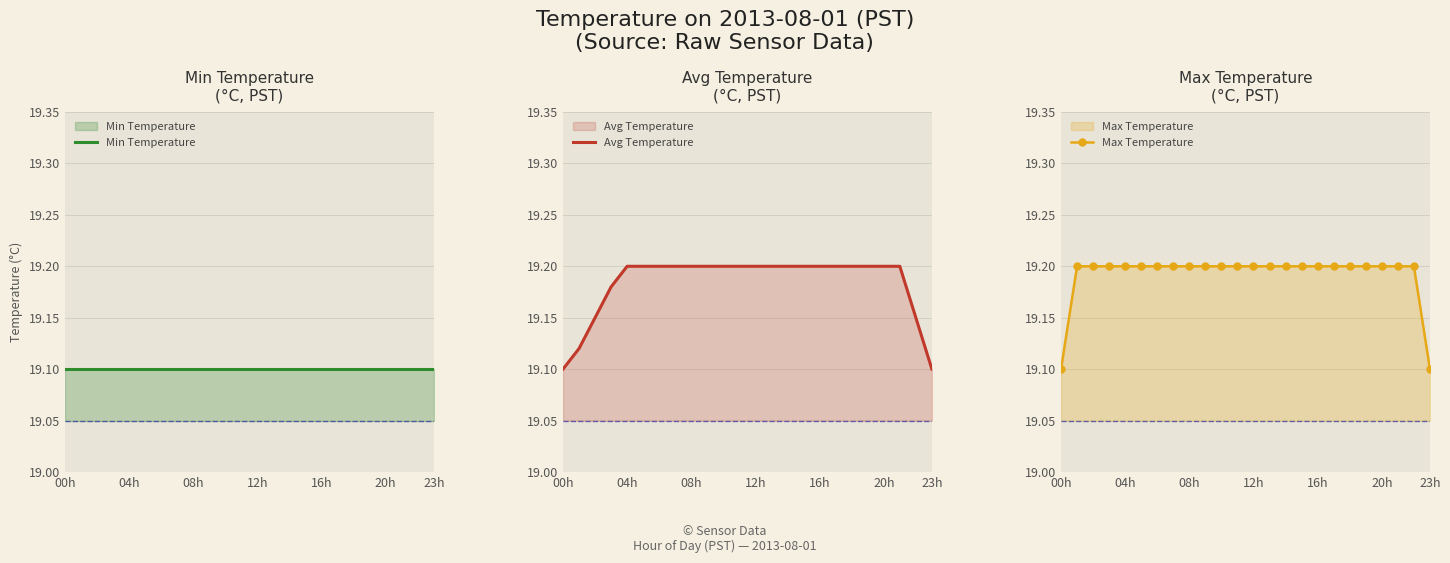

Reading left to right, transcribe all the data shown in this chart.

Min Temperature: 19.1	19.1	19.1	19.1	19.1	19.1	19.1	19.1	19.1	19.1	19.1	19.1	19.1	19.1	19.1	19.1	19.1	19.1	19.1	19.1	19.1	19.1	19.1	19.1
Avg Temperature: 19.1	19.1	19.1	19.2	19.2	19.2	19.2	19.2	19.2	19.2	19.2	19.2	19.2	19.2	19.2	19.2	19.2	19.2	19.2	19.2	19.2	19.2	19.1	19.1
Max Temperature: 19.1	19.2	19.2	19.2	19.2	19.2	19.2	19.2	19.2	19.2	19.2	19.2	19.2	19.2	19.2	19.2	19.2	19.2	19.2	19.2	19.2	19.2	19.2	19.1